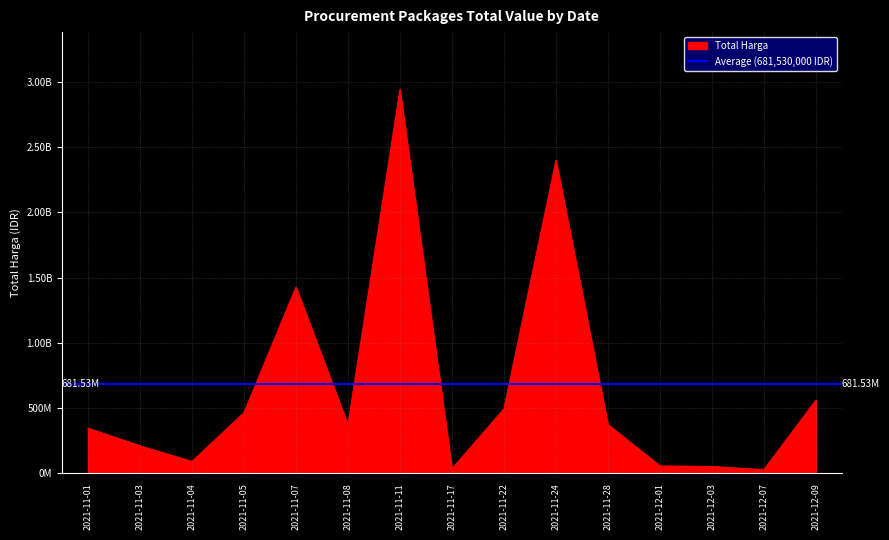

What is the ratio of the value at 2021-11-05 to the value at 2021-11-17?

13.5